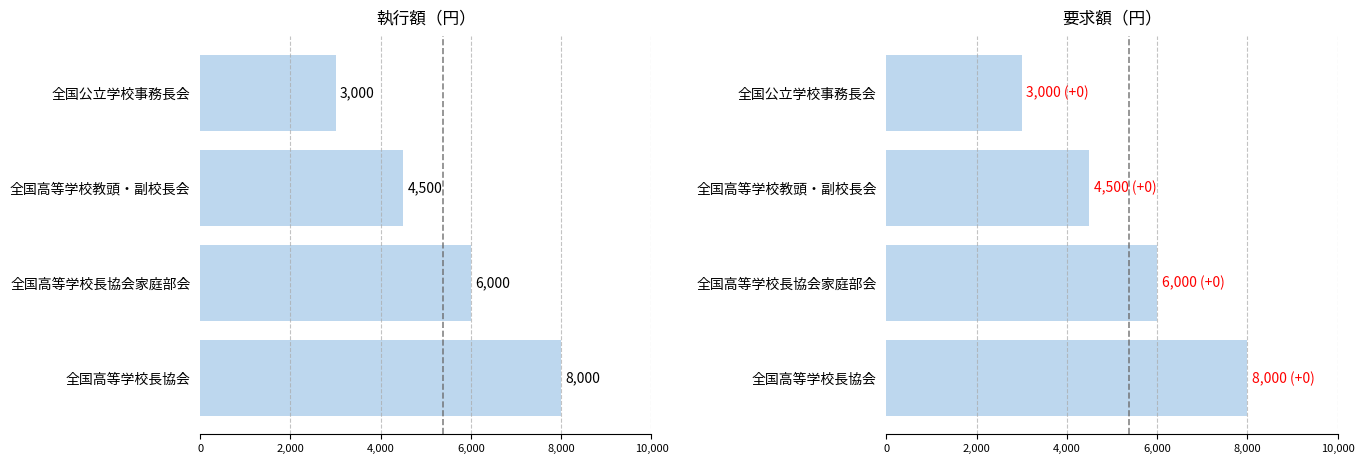

How many groups of bars are there?

4